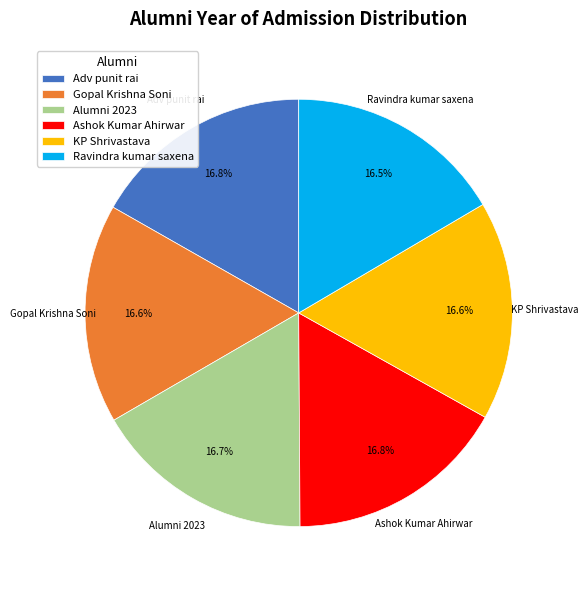

How much of the chart is everything except Gopal Krishna Soni?

83.4%